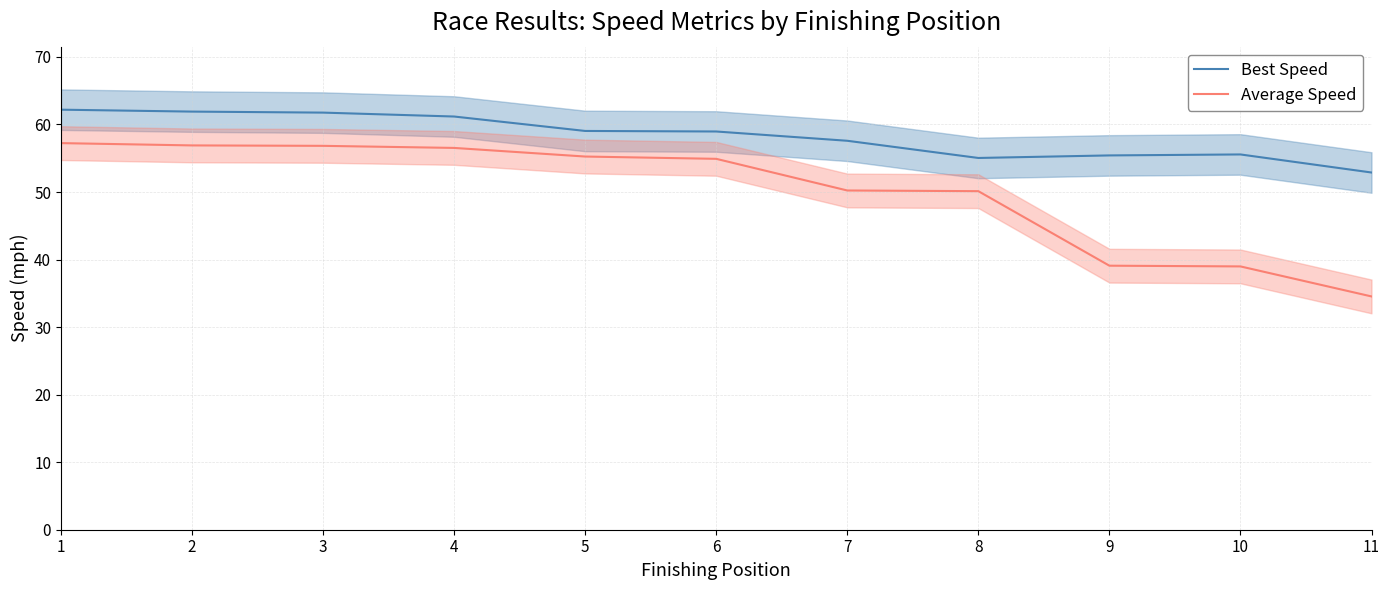

What is the value of the Average Speed point at the 2nd from the left?

56.9